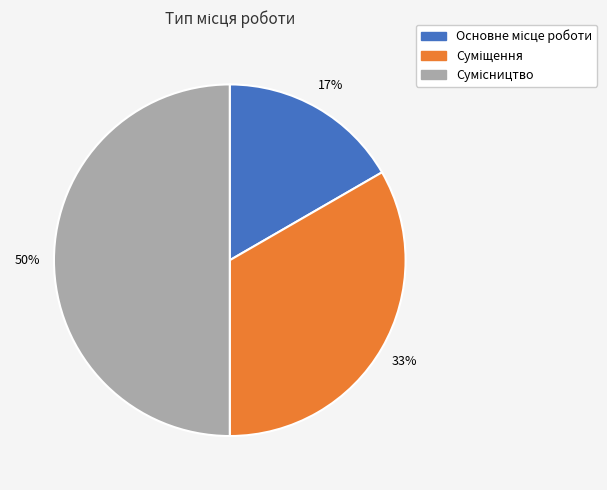

To the nearest percent, what is the average slice percentage?

33%